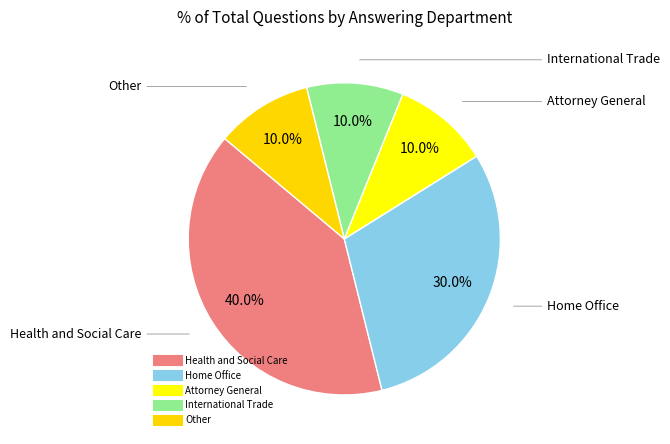

Which slice is the smallest?

Attorney General